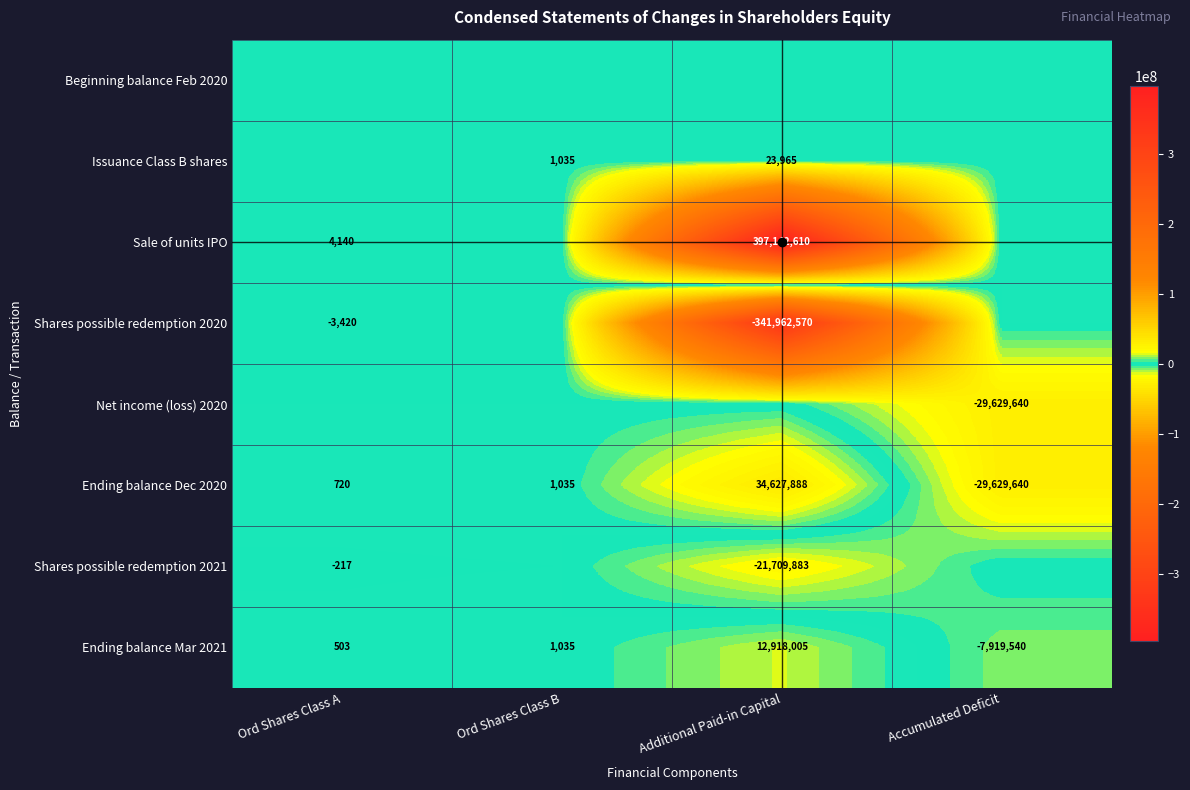

What is the maximum value shown in the chart?

397142610